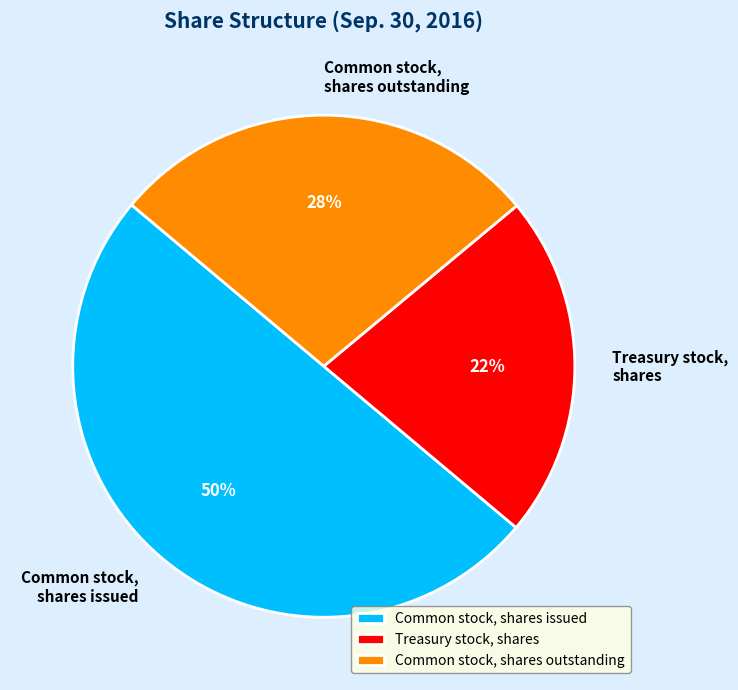

Approximately how many times larger is the value at Common stock, shares issued compared to Common stock, shares outstanding?

1.8